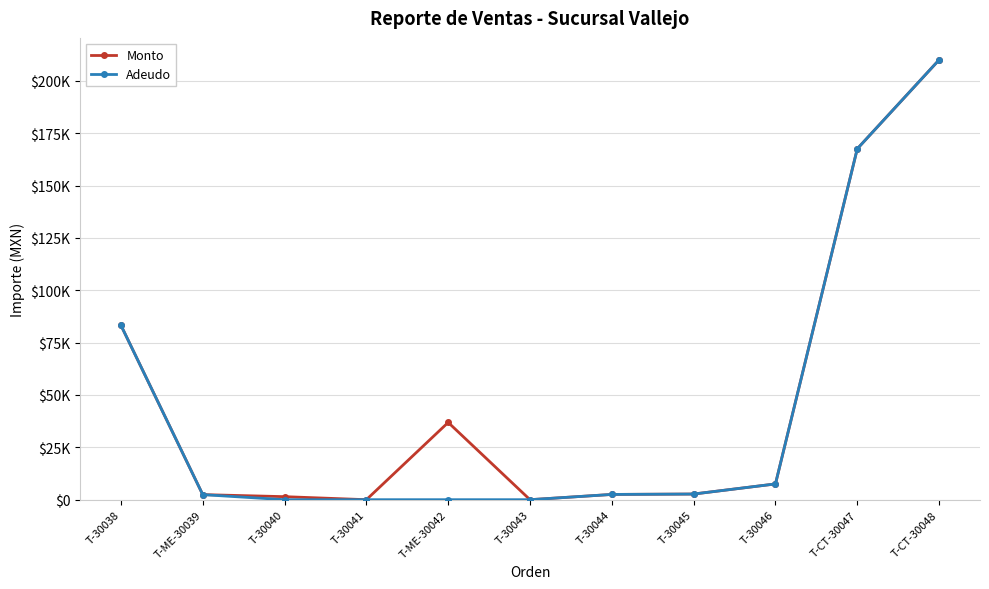

What is the difference between the maximum and minimum values in the Adeudo series?

210033.6